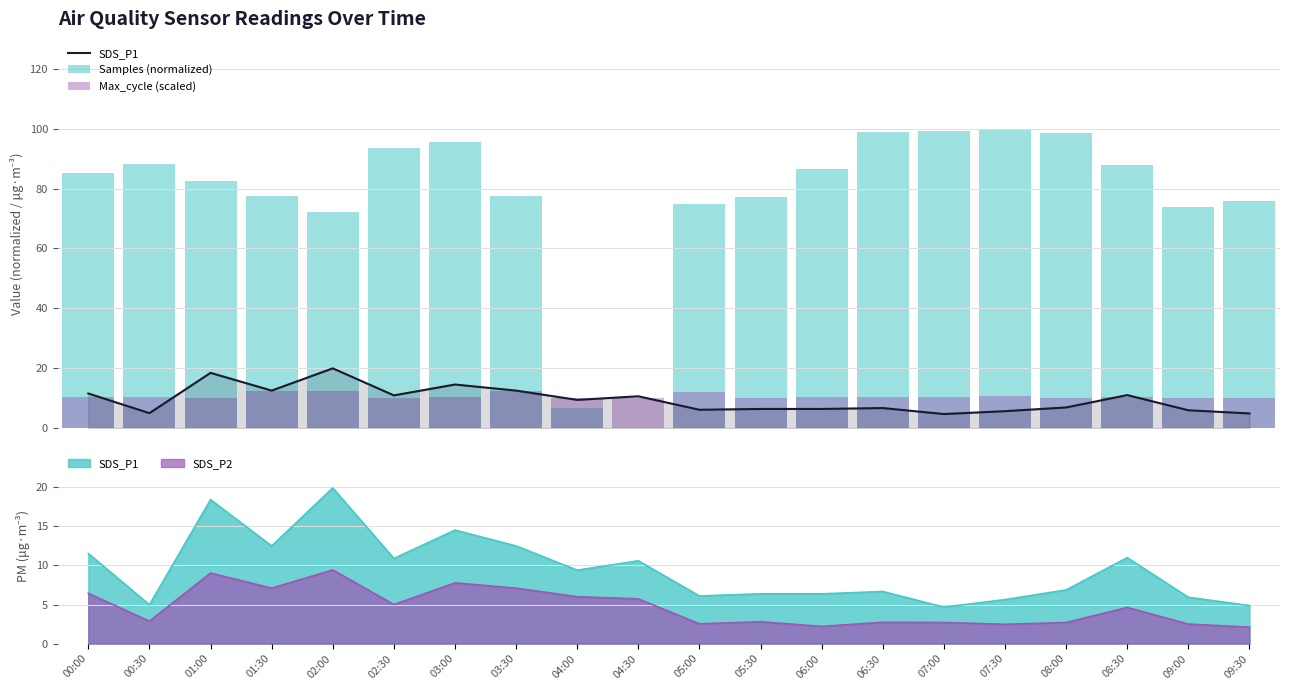

What is the label of the 19th bar from the left?

09:00